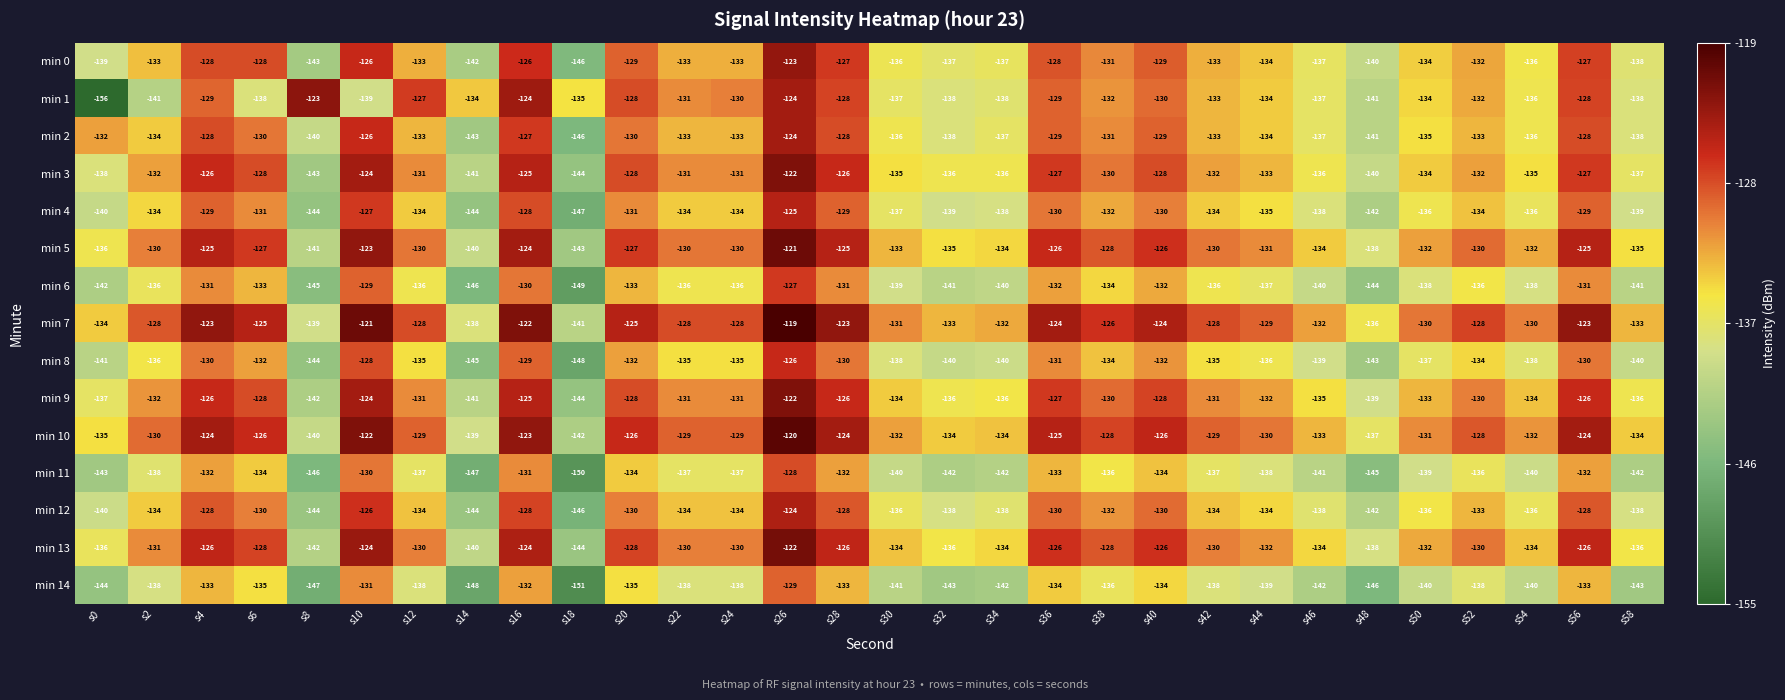

What is the sum of all min 0 values?

-3998